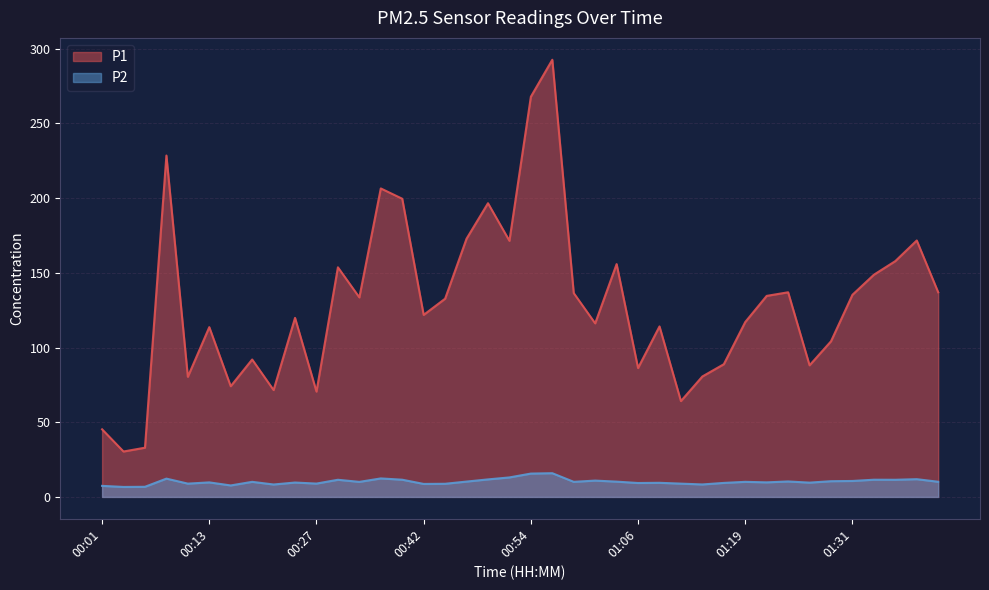

List the series in order of their overall mean, lowest first.

P2, P1